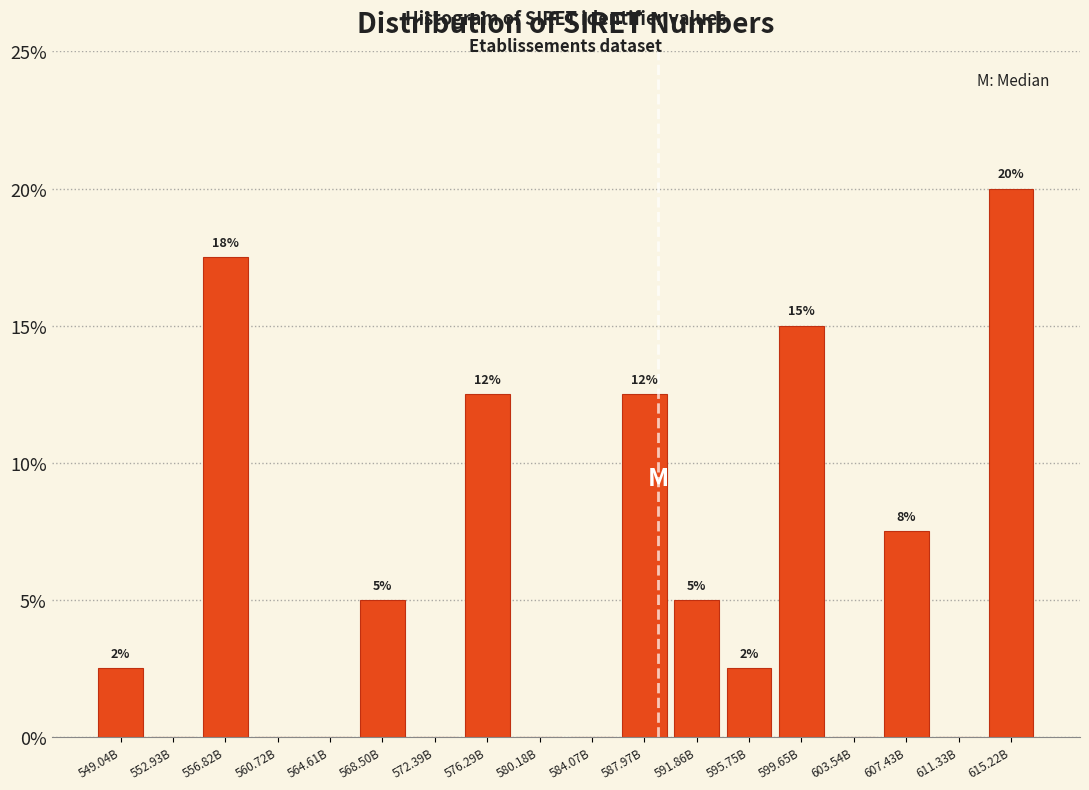

Are the bars horizontal?

No